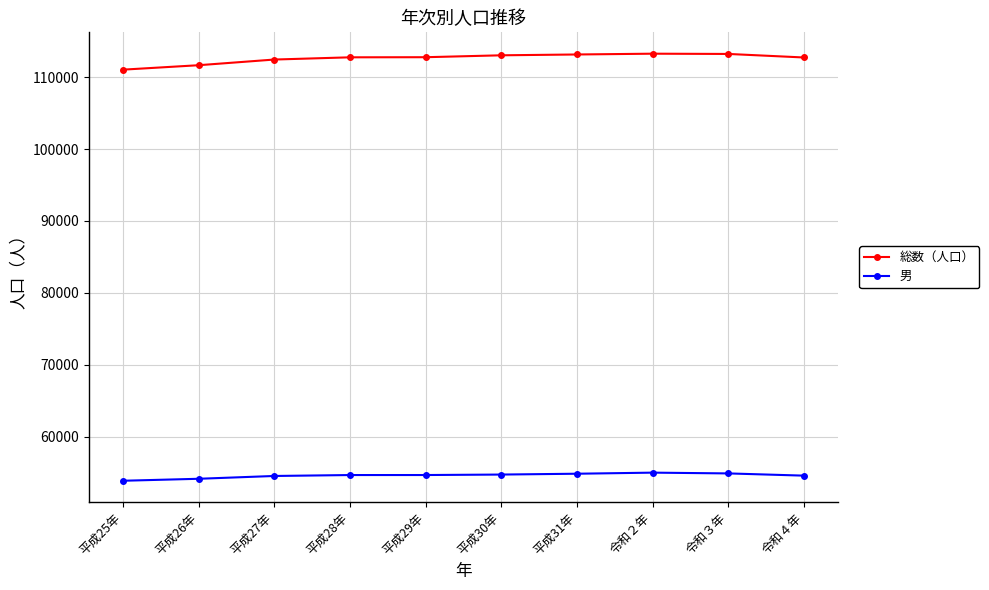

What is the value of the 男 point at the 8th from the left?

54990